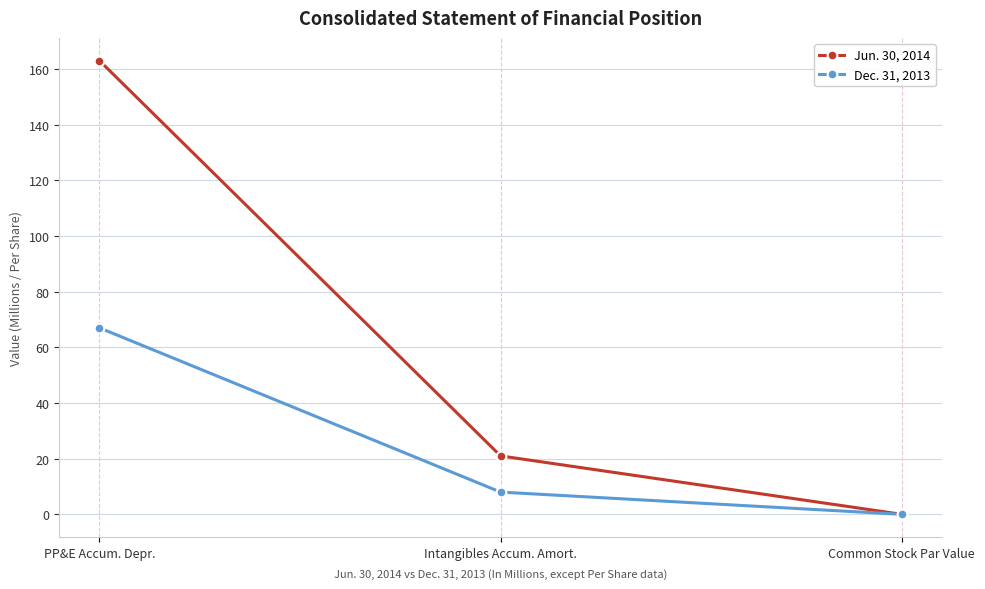

What position from the right is PP&E Accum. Depr.?

3